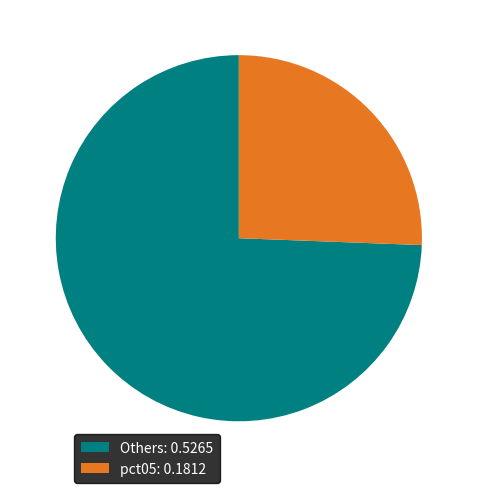

Does any single category account for the majority?

Yes